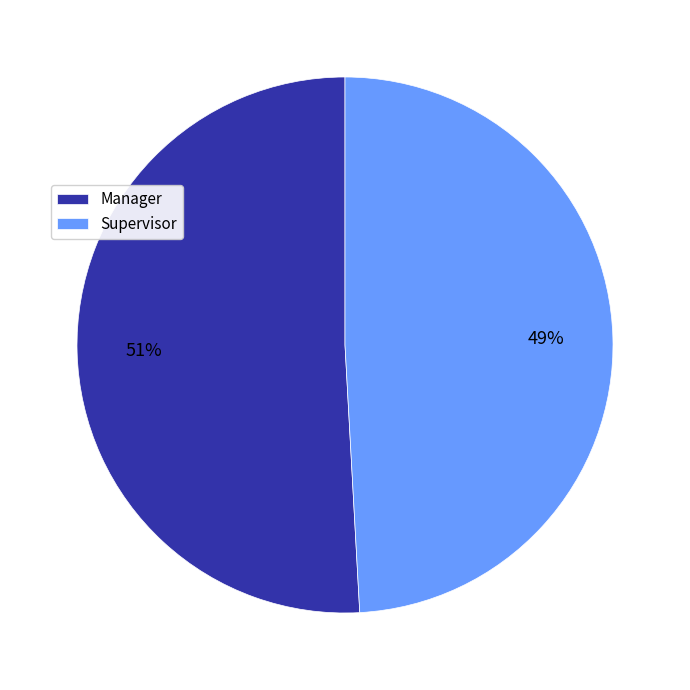

Which category has the smallest portion of the pie?

Supervisor